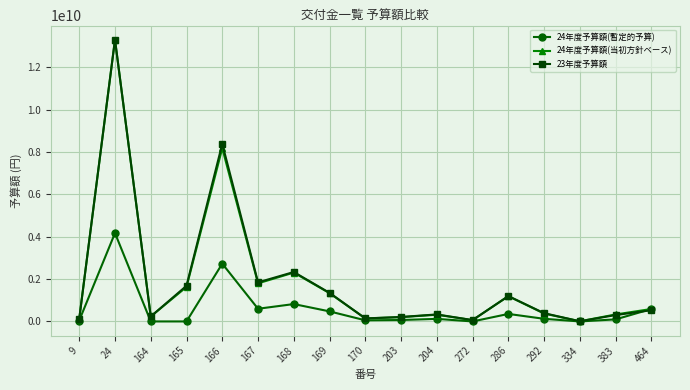

How many data points does each series have?

17